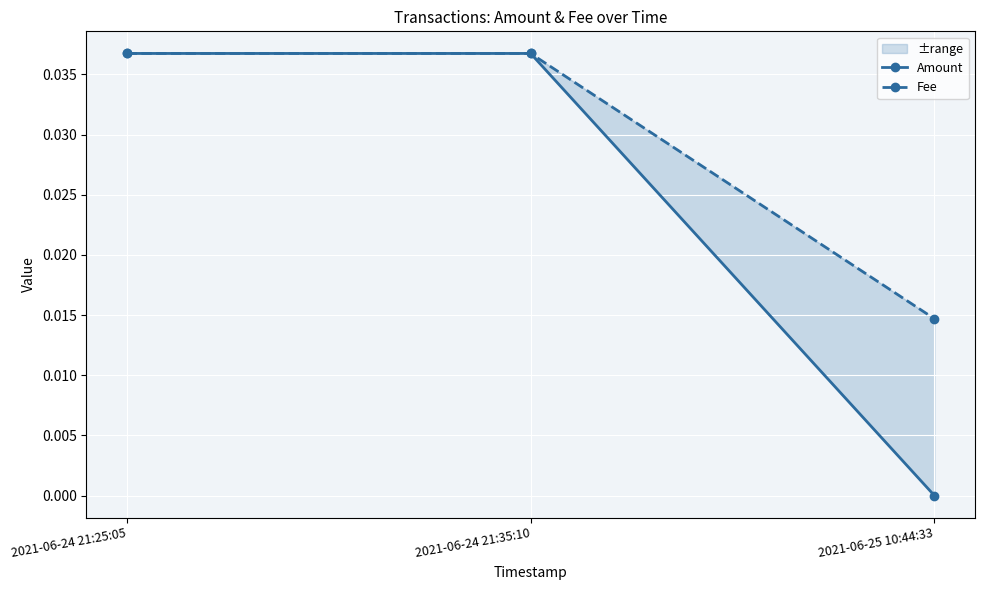

Which series has the largest total across all categories?

Fee